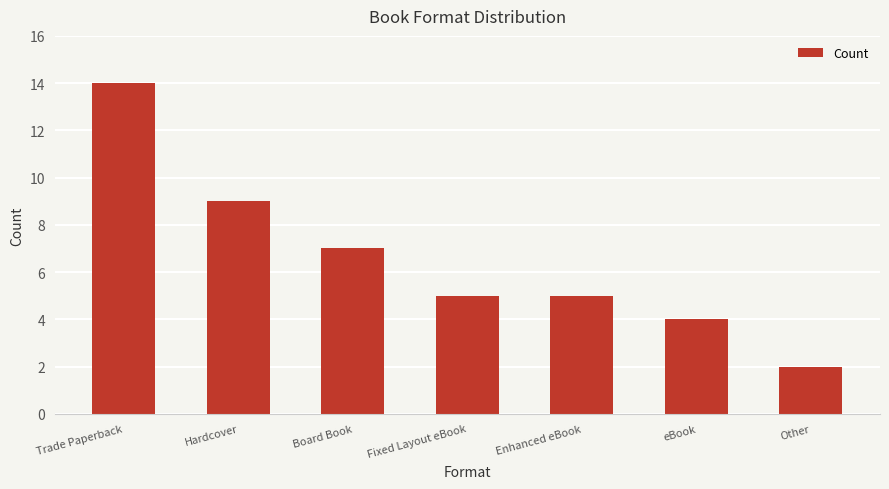

Reading left to right, what are all the values shown in this chart?

Trade Paperback=14	Hardcover=9	Board Book=7	Fixed Layout eBook=5	Enhanced eBook=5	eBook=4	Other=2